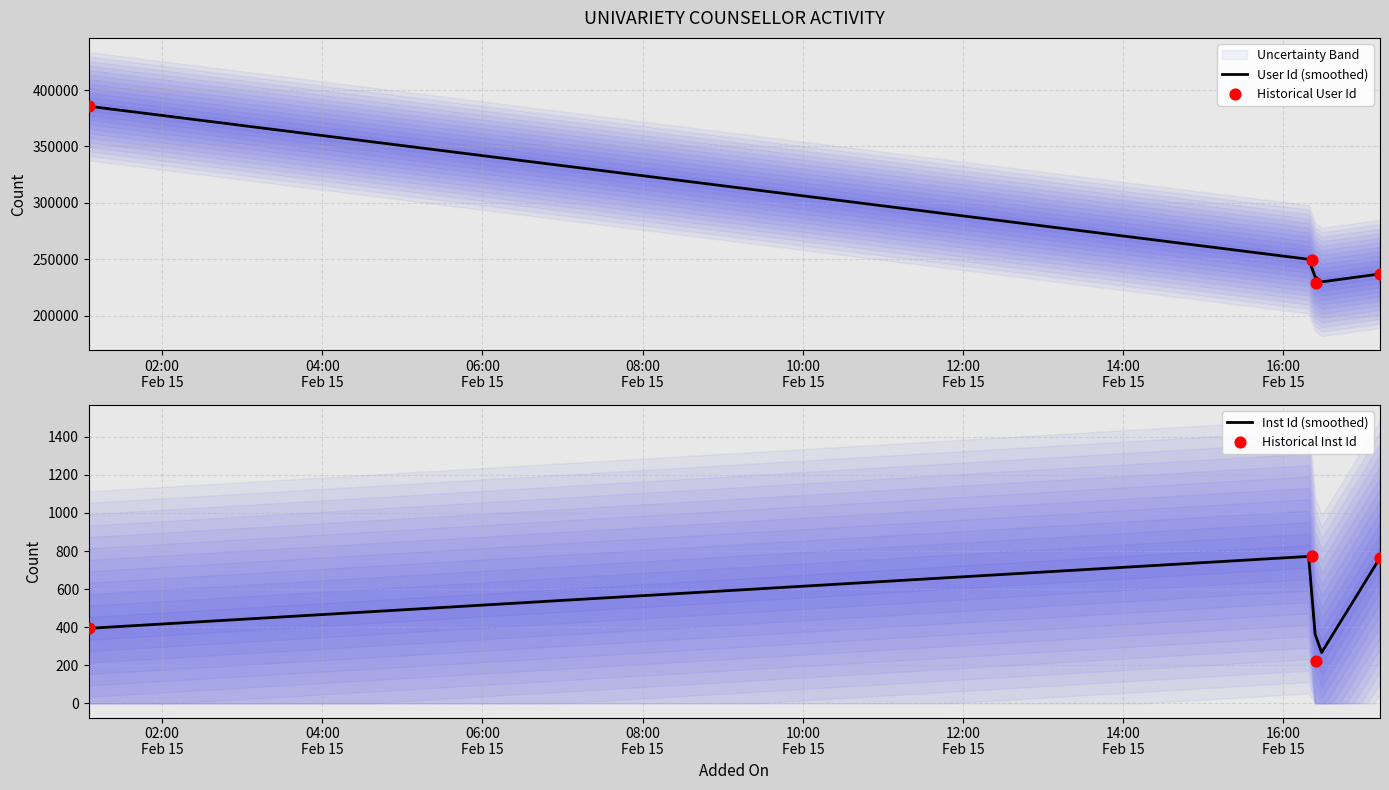

What are all the series names shown in the legend?

User Id, Inst Id